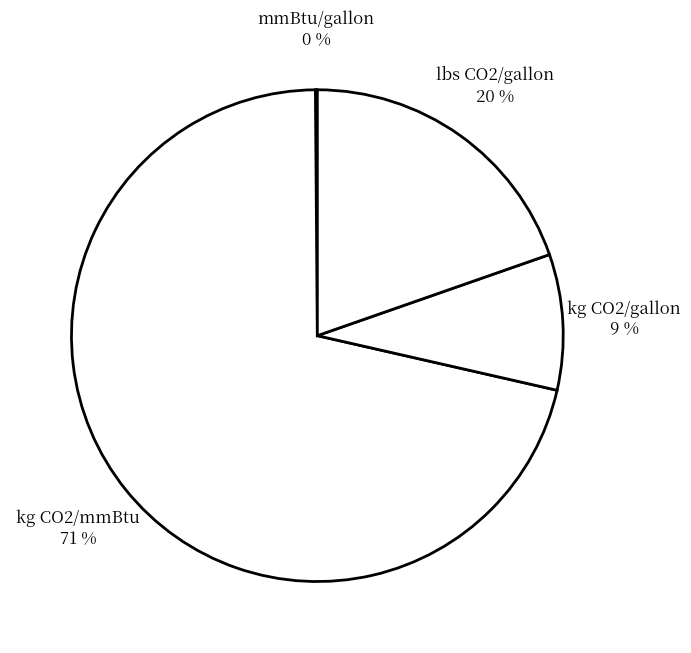

Rank the categories by value from highest to lowest.

kg CO2/mmBtu, lbs CO2/gallon, kg CO2/gallon, mmBtu/gallon